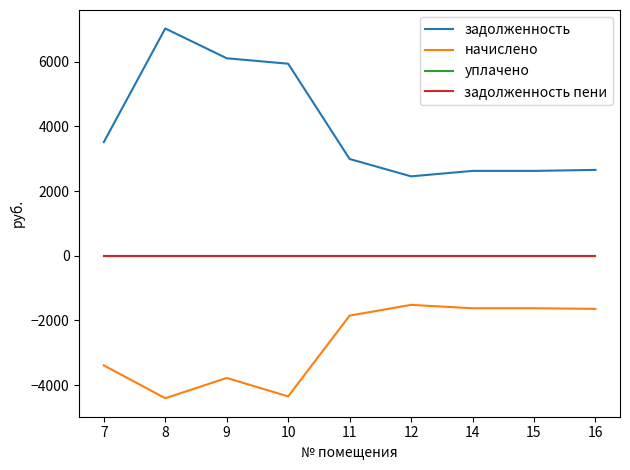

Reading left to right, list all the values displayed in this chart.

задолженность: 7=3515.4	8=7030.8	9=6109.7	10=5940.8	11=2993.5	12=2456.2	14=2625.0	15=2625.0	16=2655.7
начислено: 7=-3391.9	8=-4408.5	9=-3781.4	10=-4351.5	11=-1852.7	12=-1520.2	14=-1624.7	15=-1624.7	16=-1643.7
уплачено: 7=0.0	8=0.0	9=0.0	10=0.0	11=0.0	12=0.0	14=0.0	15=0.0	16=0.0
задолженность пени: 7=0.0	8=0.0	9=0.0	10=0.0	11=0.0	12=0.0	14=0.0	15=0.0	16=0.0